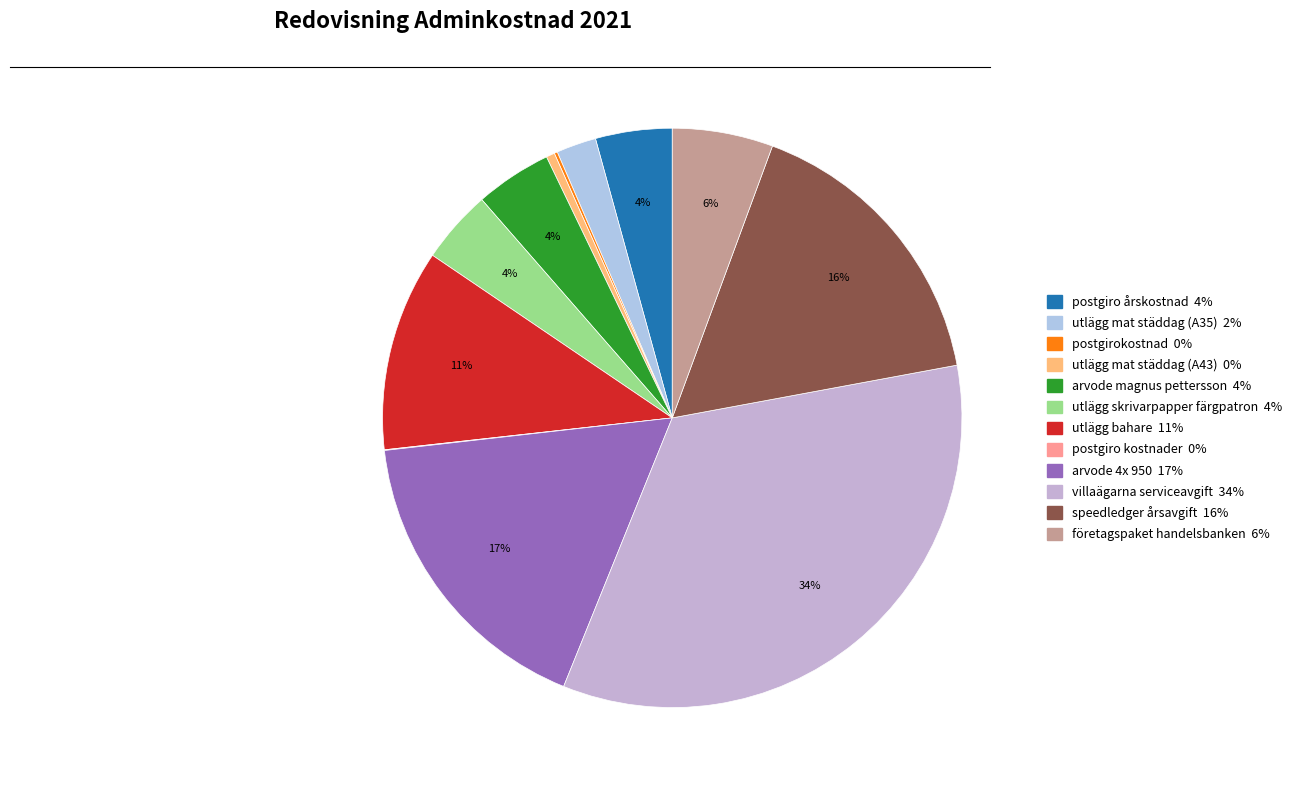

Rank the categories by value from lowest to highest.

postgiro kostnader, postgirokostnad, utlägg mat städdag (A43), utlägg mat städdag (A35), utlägg skrivarpapper färgpatron, postgiro årskostnad, arvode magnus pettersson, företagspaket handelsbanken, utlägg bahare, speedledger årsavgift, arvode 4x 950, villaägarna serviceavgift